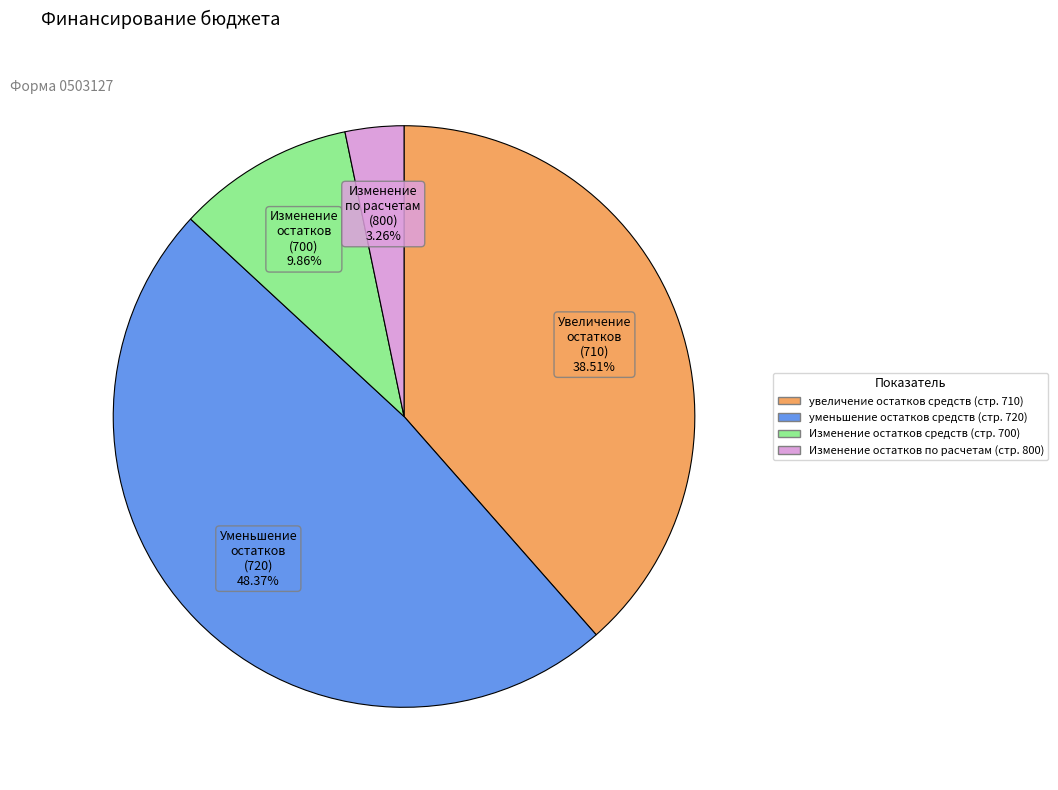

Is the sum of уменьшение остатков средств (стр. 720) and увеличение остатков средств (стр. 710) greater than half?

Yes